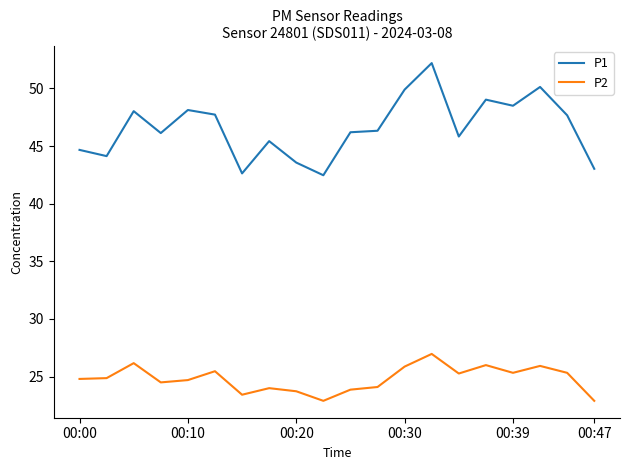

True or false: P2 and P1 intersect in this chart.

False